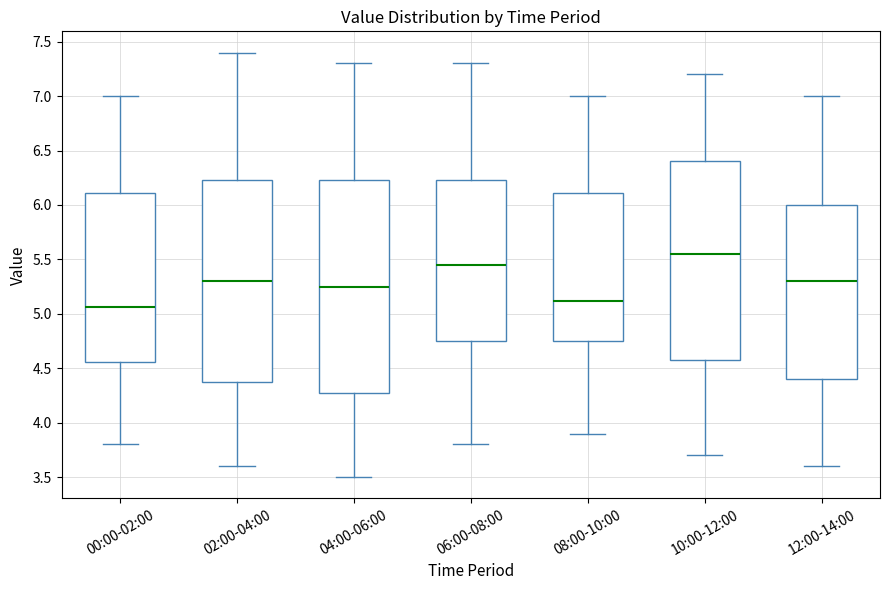

Which box's median line is the highest?

10:00-12:00